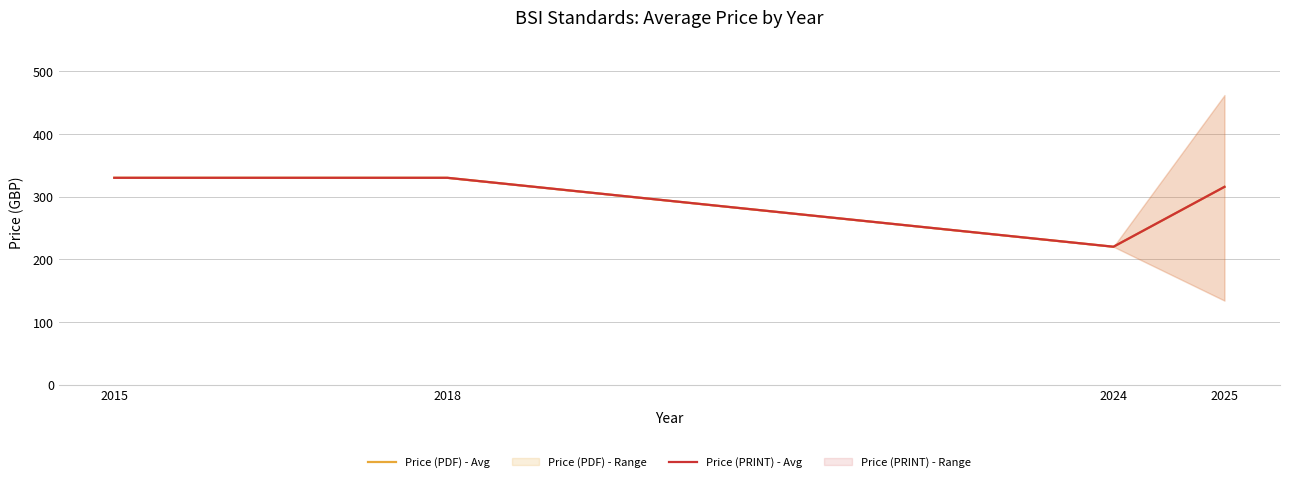

True or false: Price (PDF) - Avg has more than 1 points higher than both neighbors.

False